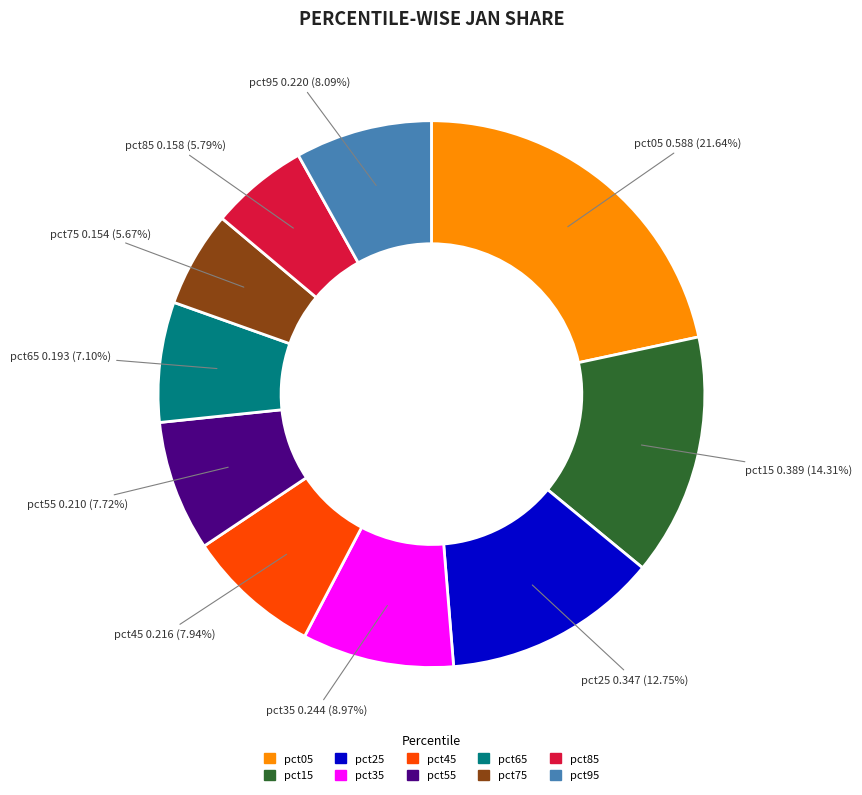

True or false: pct25 accounts for 13% of the total.

True